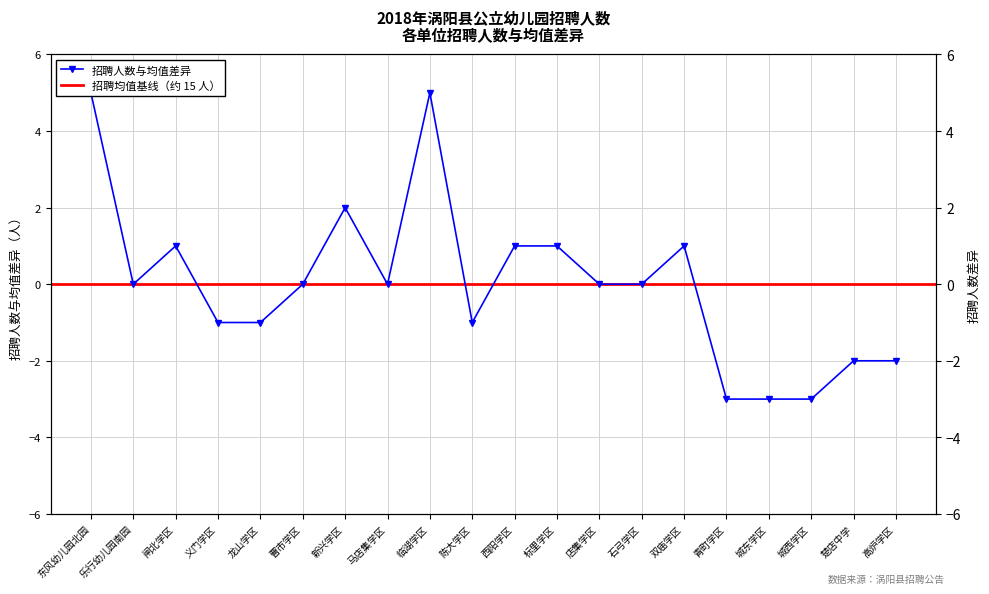

Is it true that the value at 马店集学区 is 0?

True